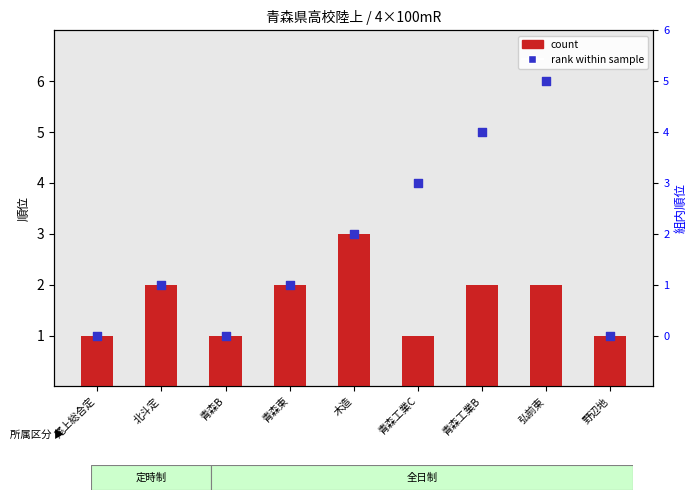

What is the total value across all series at 青森工業B?

7